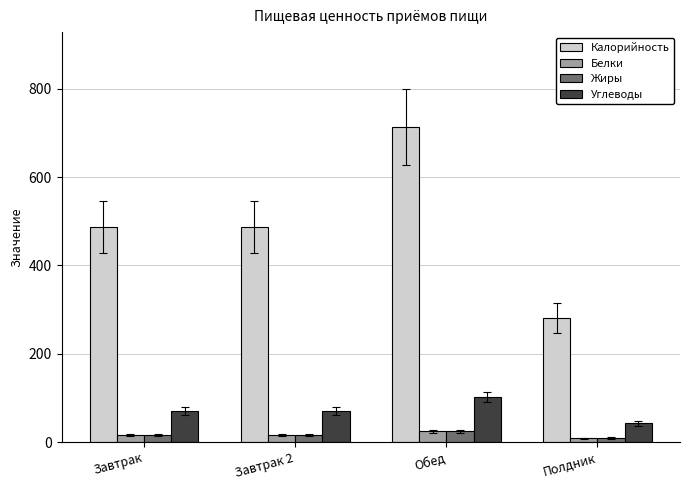

What is the total value across all series at Завтрак 2?

590.7